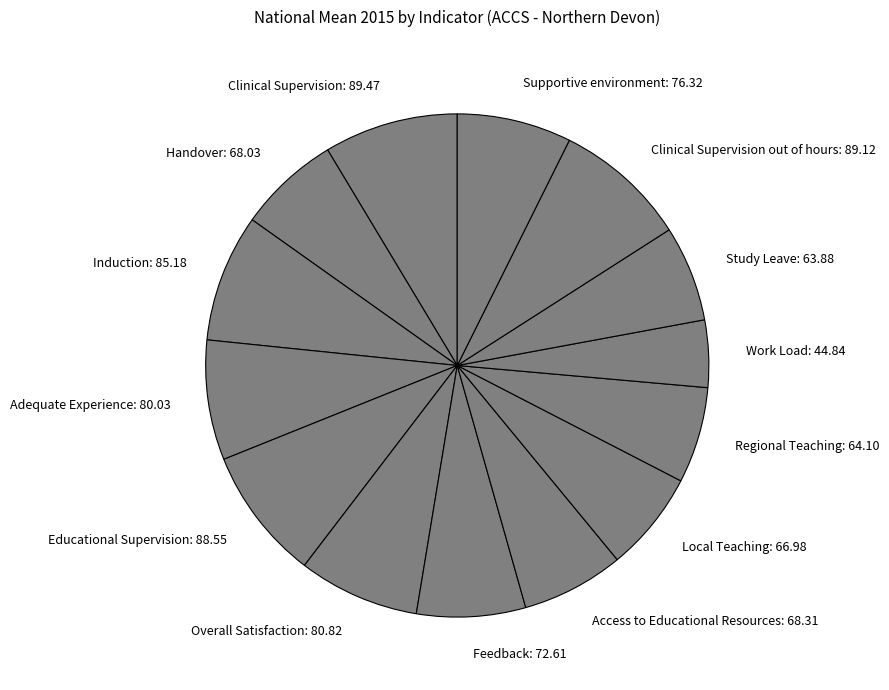

Is Handover the majority of the pie?

No